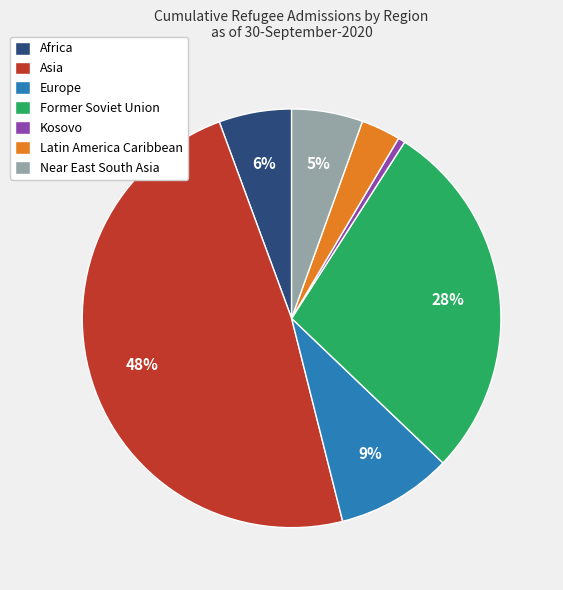

To the nearest percent, what is the difference between the Latin America Caribbean and Former Soviet Union slice percentages?

25%